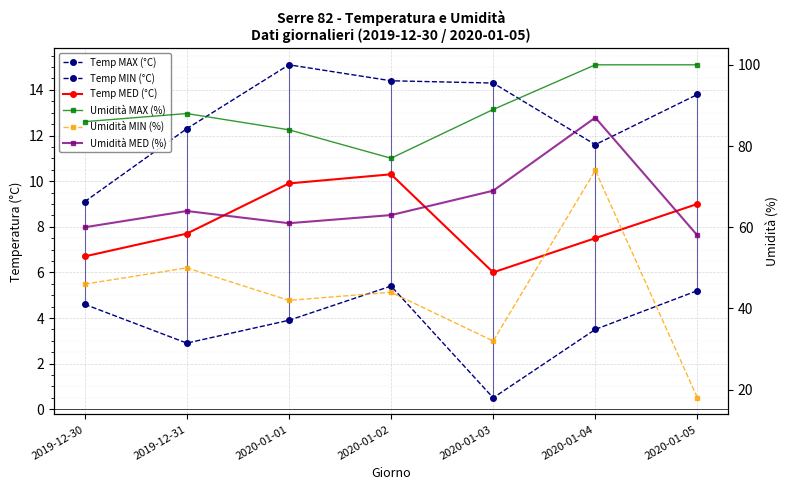

The Temp MAX (°C) series shows 3.8 at 2019-12-31. True or false?

False